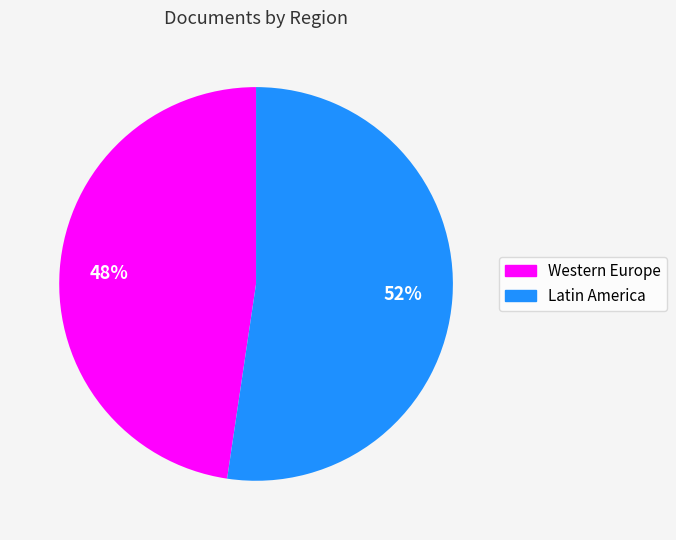

What is the ratio of the value at Western Europe to the value at Latin America?

0.9